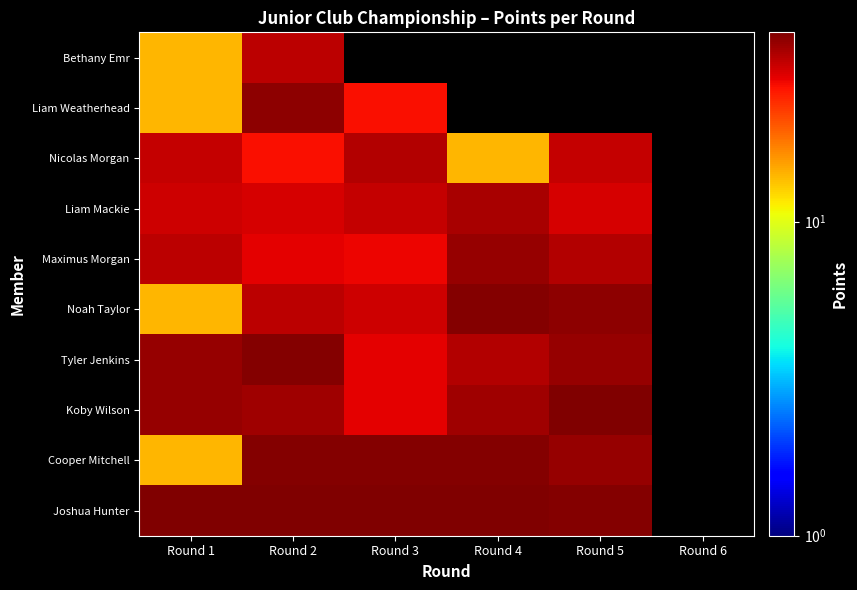

Is it true that Liam Mackie equals 14.1 at Round 3?

False